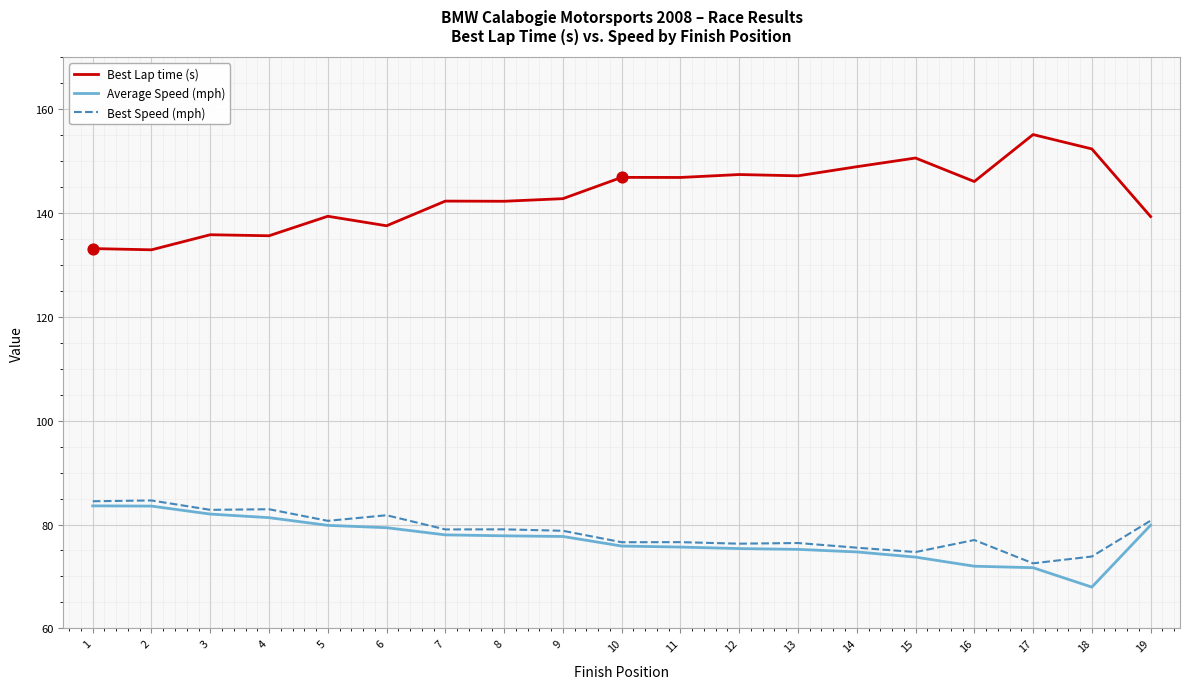

What is the difference between the highest and lowest values at 4?

54.3